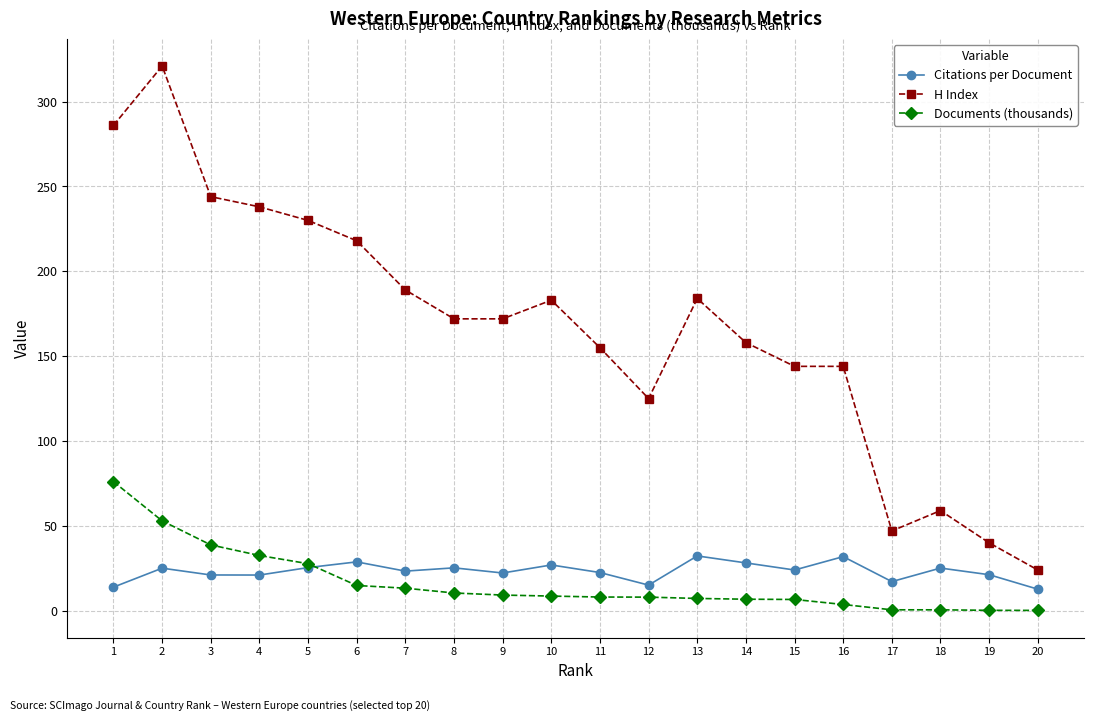

At which label does Citations per Document first exceed 23?

2